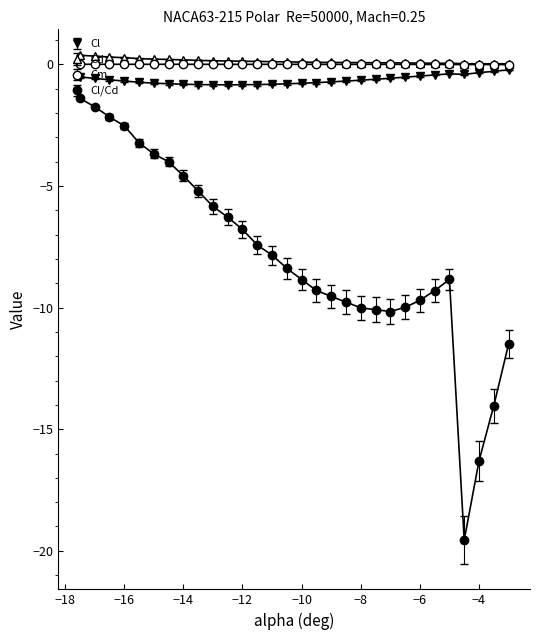

True or false: Cm and Cd intersect in this chart.

False